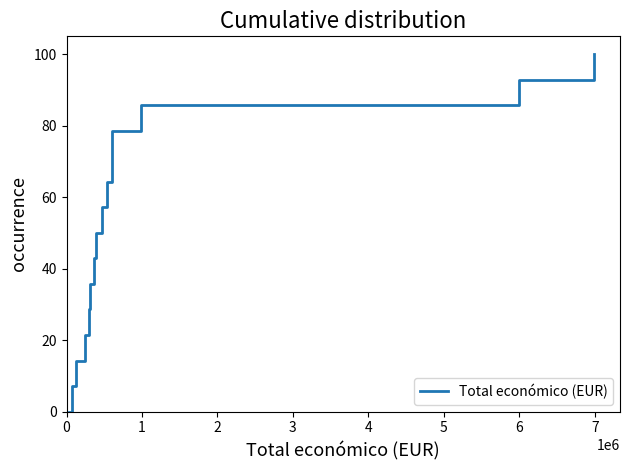

Reading right to left, extract all data points from this chart.

100.0	92.9	85.7	78.6	71.4	64.3	57.1	50.0	42.9	35.7	28.6	21.4	14.3	7.1	0.0